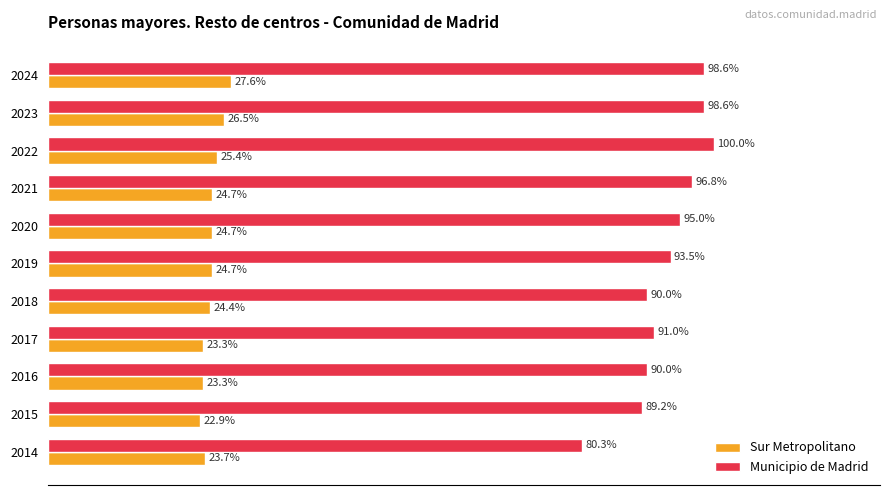

Which series has the widest spread of values?

Municipio de Madrid